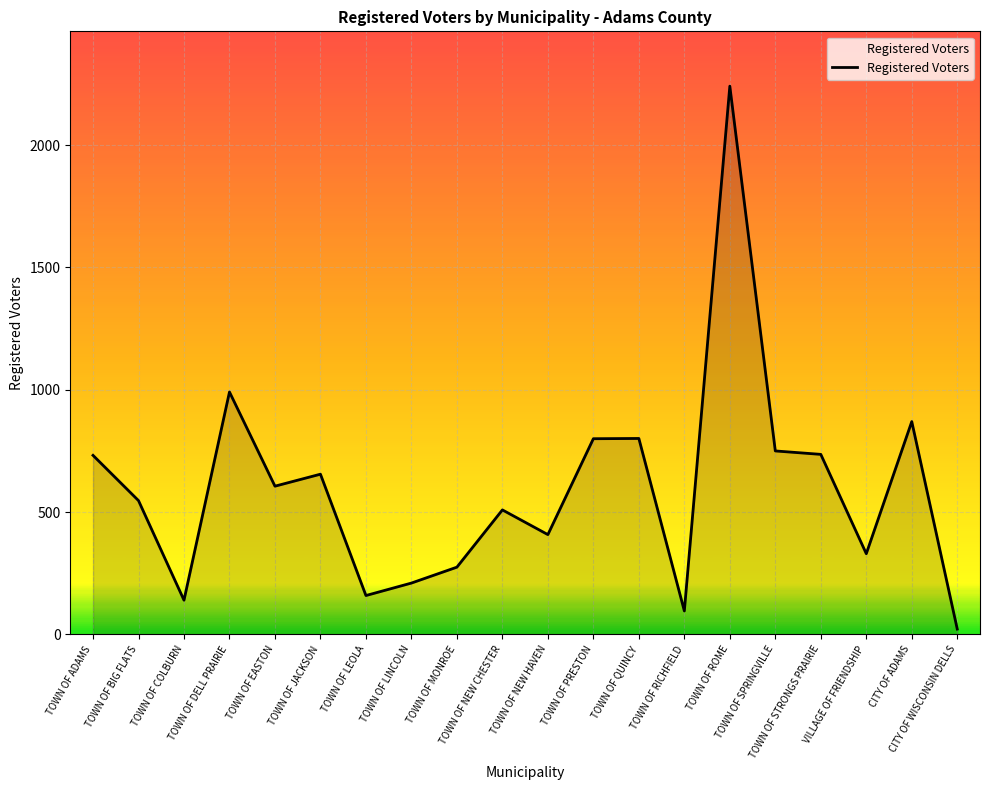

What is the greatest value displayed?

2241